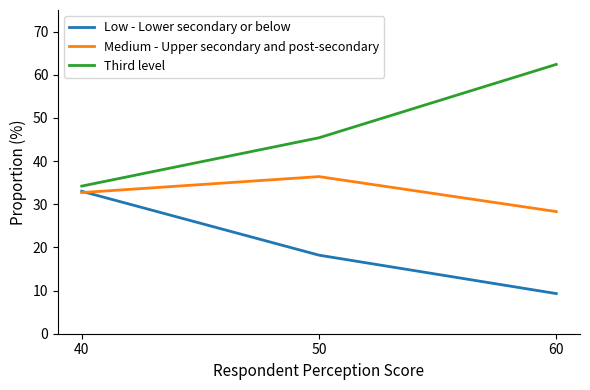

The Low - Lower secondary or below series shows 13.9 at 60. True or false?

False